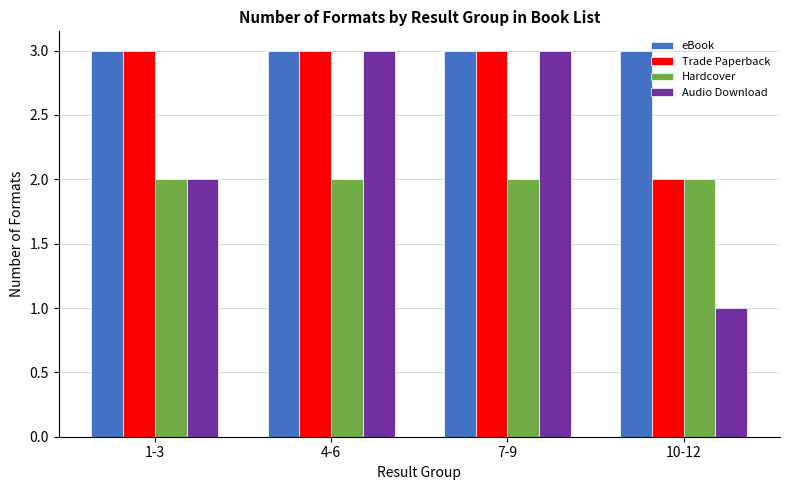

Reading left to right, what are all the values shown in this chart?

eBook: 1-3=3	4-6=3	7-9=3	10-12=3
Trade Paperback: 1-3=3	4-6=3	7-9=3	10-12=2
Hardcover: 1-3=2	4-6=2	7-9=2	10-12=2
Audio Download: 1-3=2	4-6=3	7-9=3	10-12=1